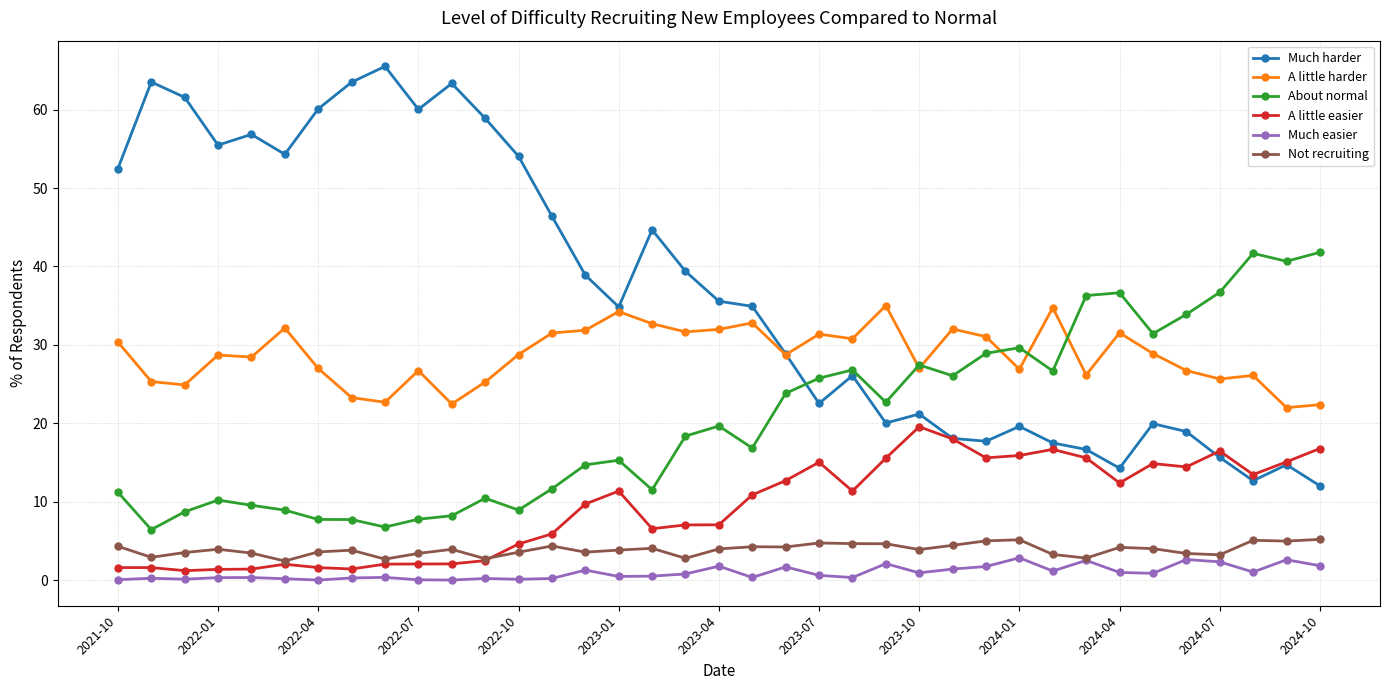

Rank the series by their maximum value, from lowest to highest.

Much easier, Not recruiting, A little easier, A little harder, About normal, Much harder